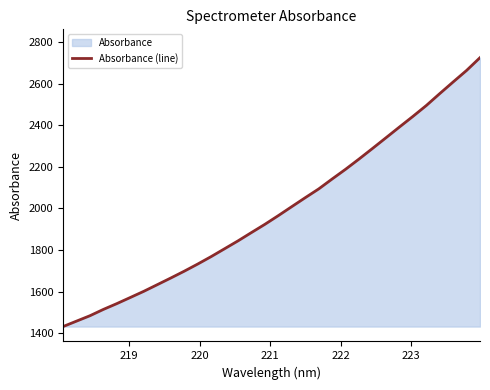

What is the maximum value shown in the chart?

2724.8